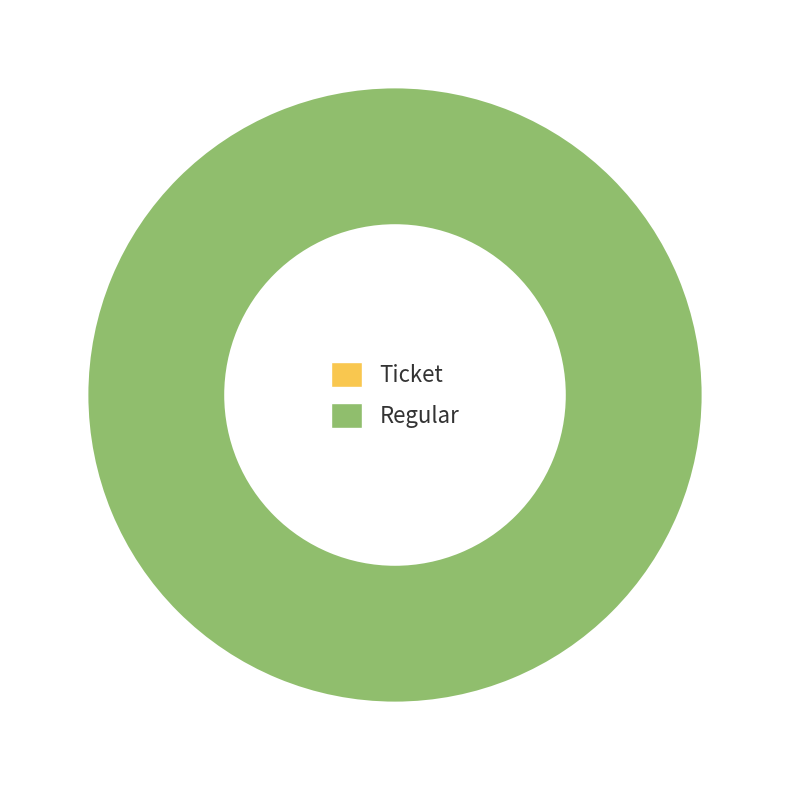

Is there any slice that represents more than half of the pie?

Yes